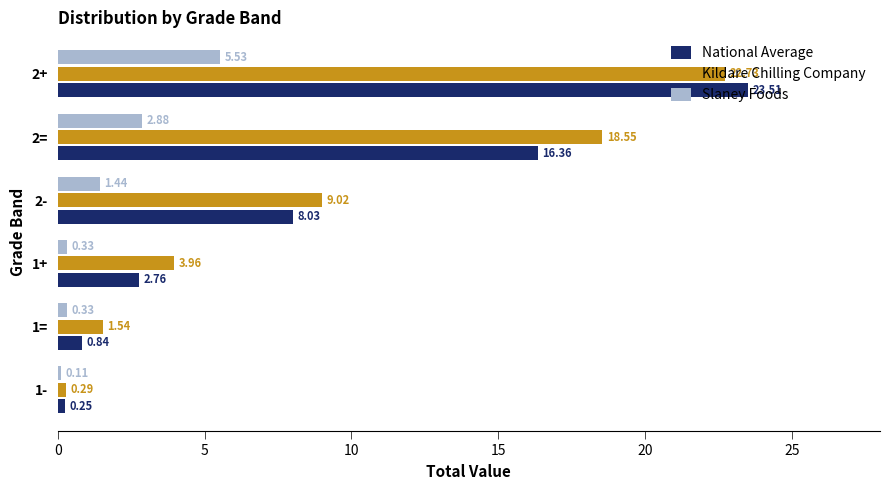

At how many categories does at least one series exceed 9?

3